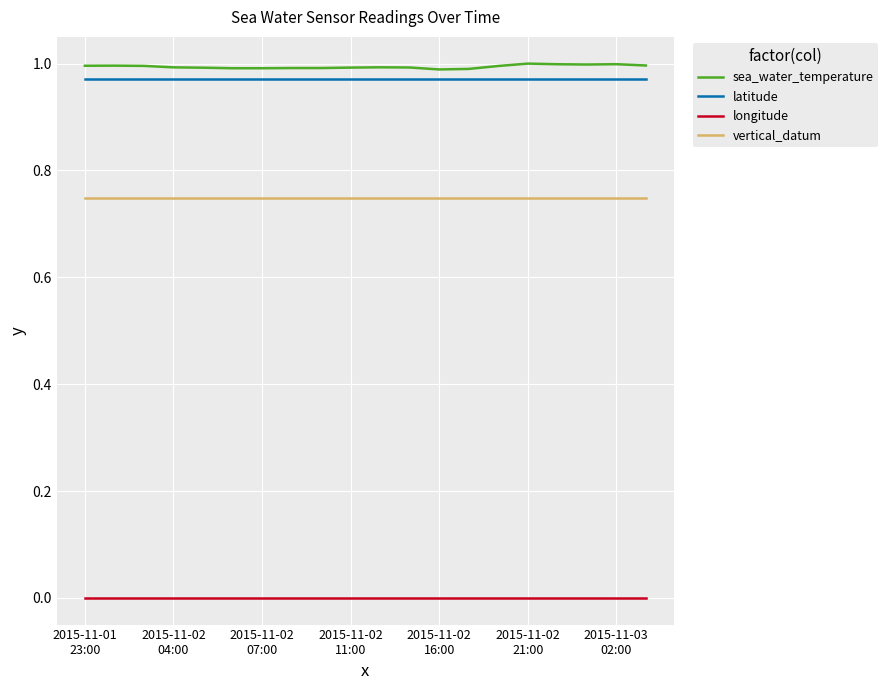

What are all the series names shown in the legend?

sea_water_temperature, latitude, longitude, vertical_datum